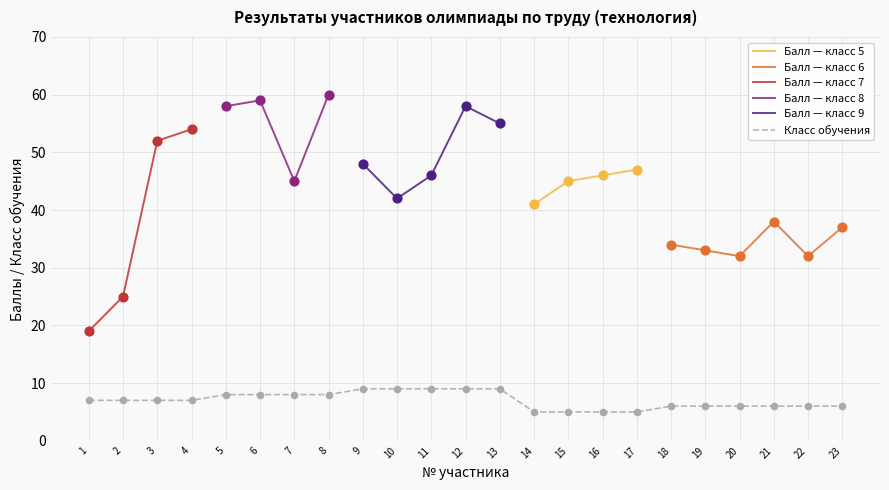

At how many categories does at least one series exceed 49?

7